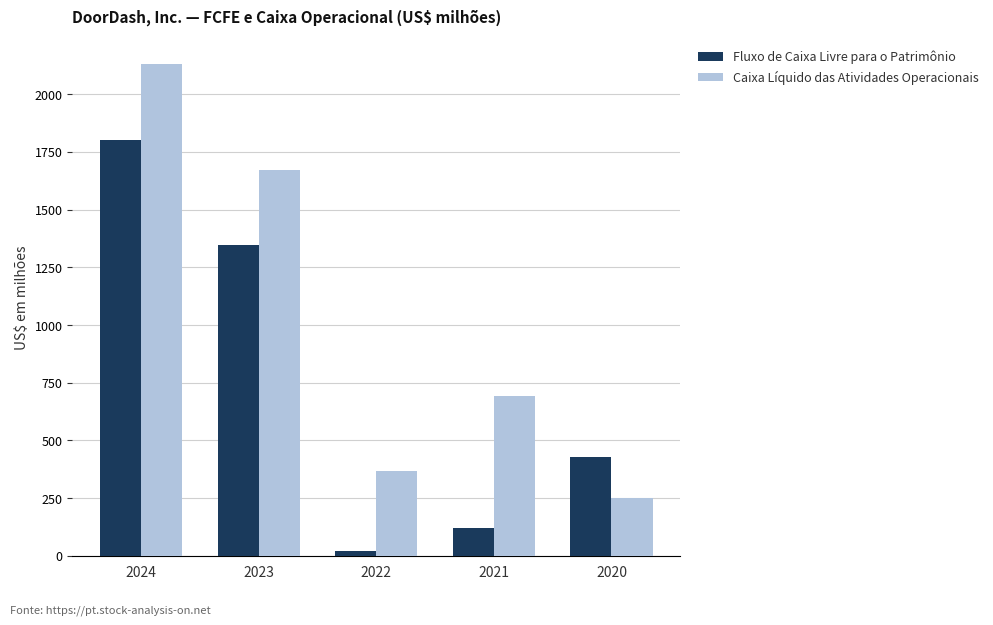

Reading left to right, what are all the values shown in this chart?

Fluxo de Caixa Livre para o Patrimônio: 1802	1349	21	122	426
Caixa Líquido das Atividades Operacionais: 2132	1673	367	692	252